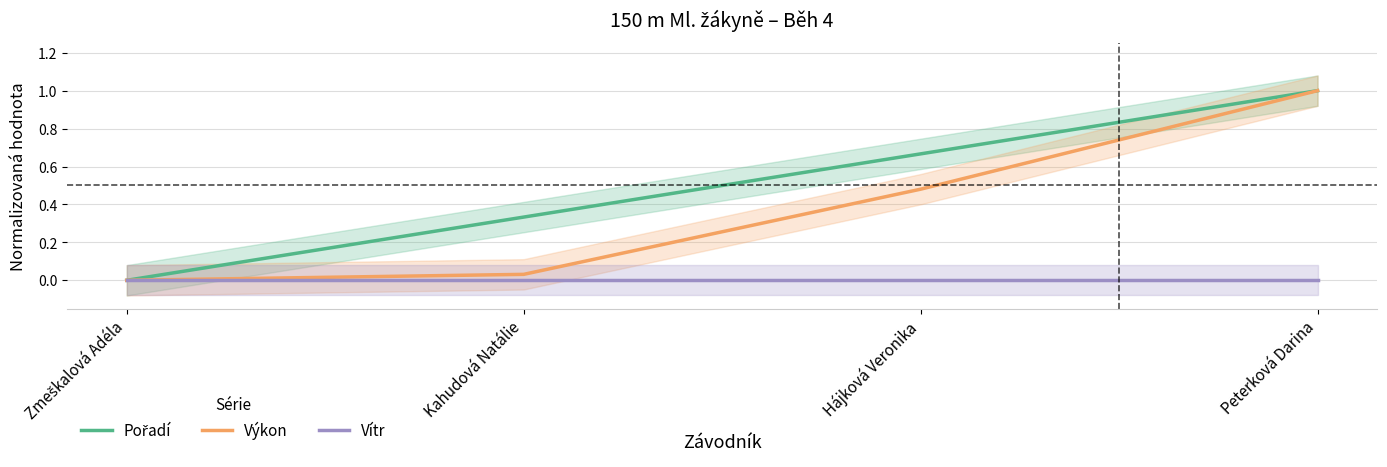

Which series has the largest total across all categories?

Pořadí